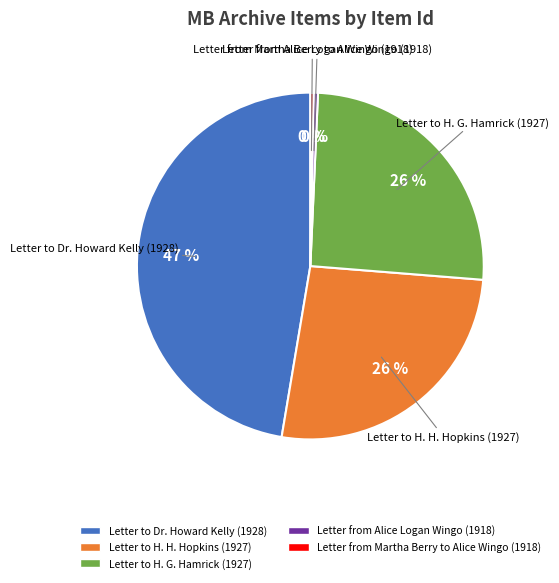

Which category has the biggest portion of the pie?

Letter to Dr. Howard Kelly (1928)